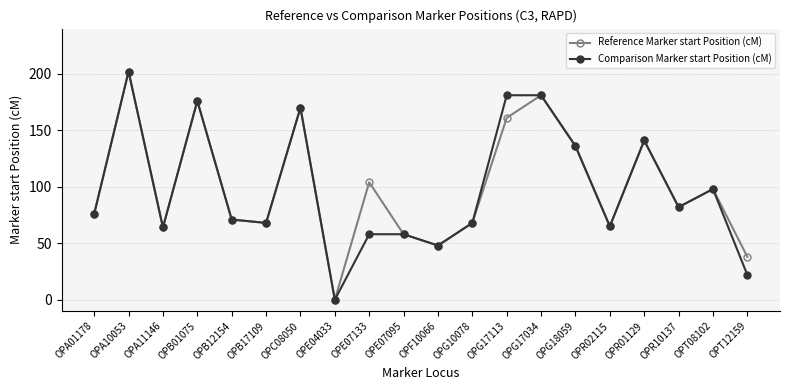

What position from the left is OPT08102?

19